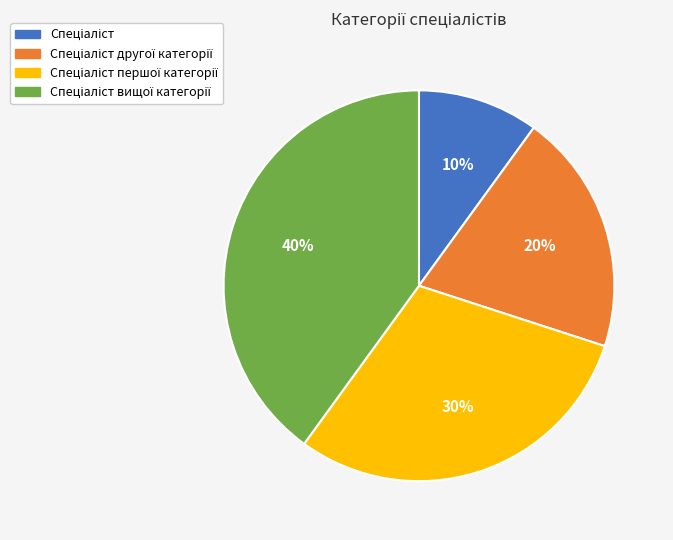

To the nearest percent, what is the average slice percentage?

25%